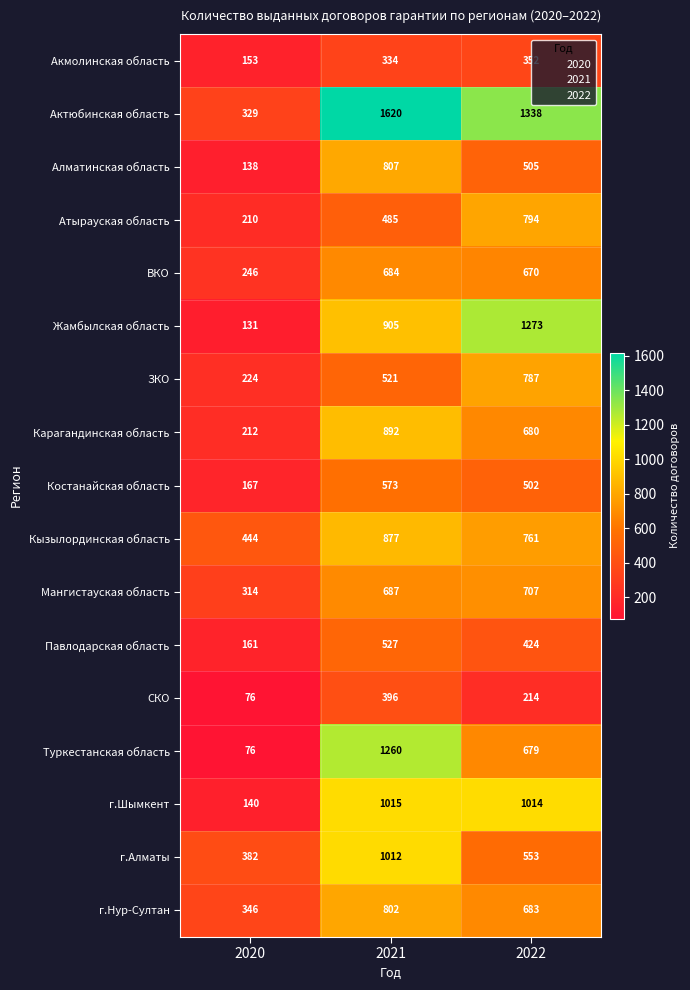

How many distinct data groups are displayed?

17